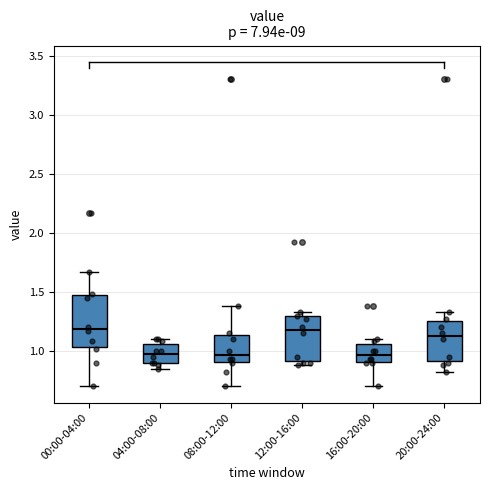

Where is the upper edge of the box for 04:00-08:00 on the y-axis? The values are not printed on the chart, so give them approximately, as read against the axis.

1.05